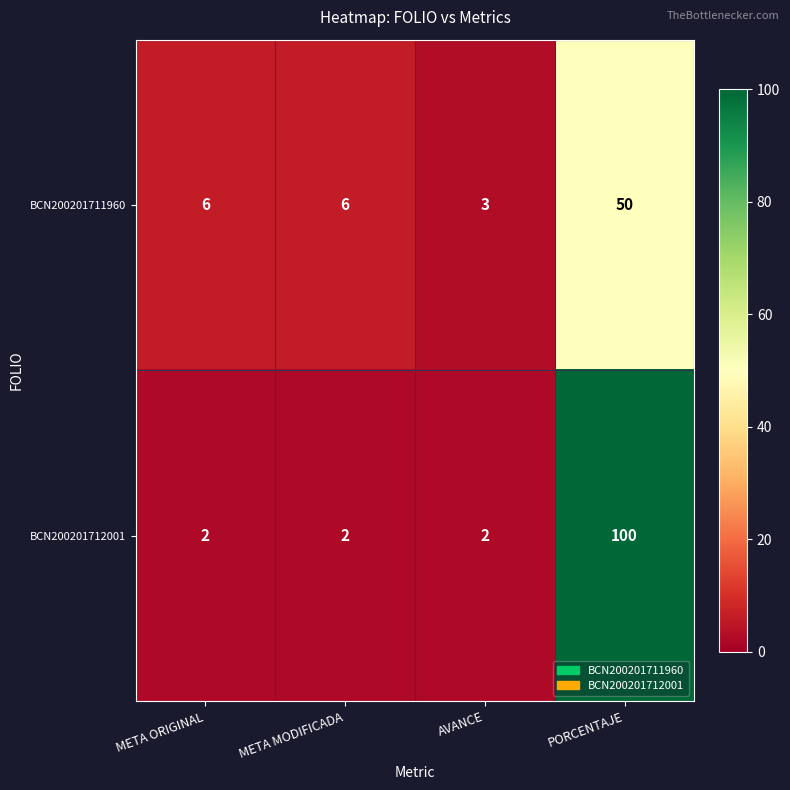

How many data points in BCN200201711960 are less than 6?

1